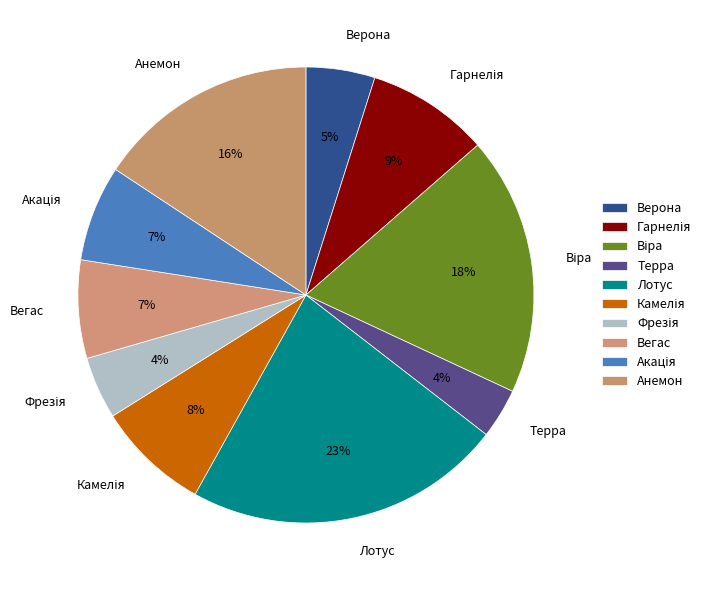

To the nearest percent, what portion does Анемон represent?

16%